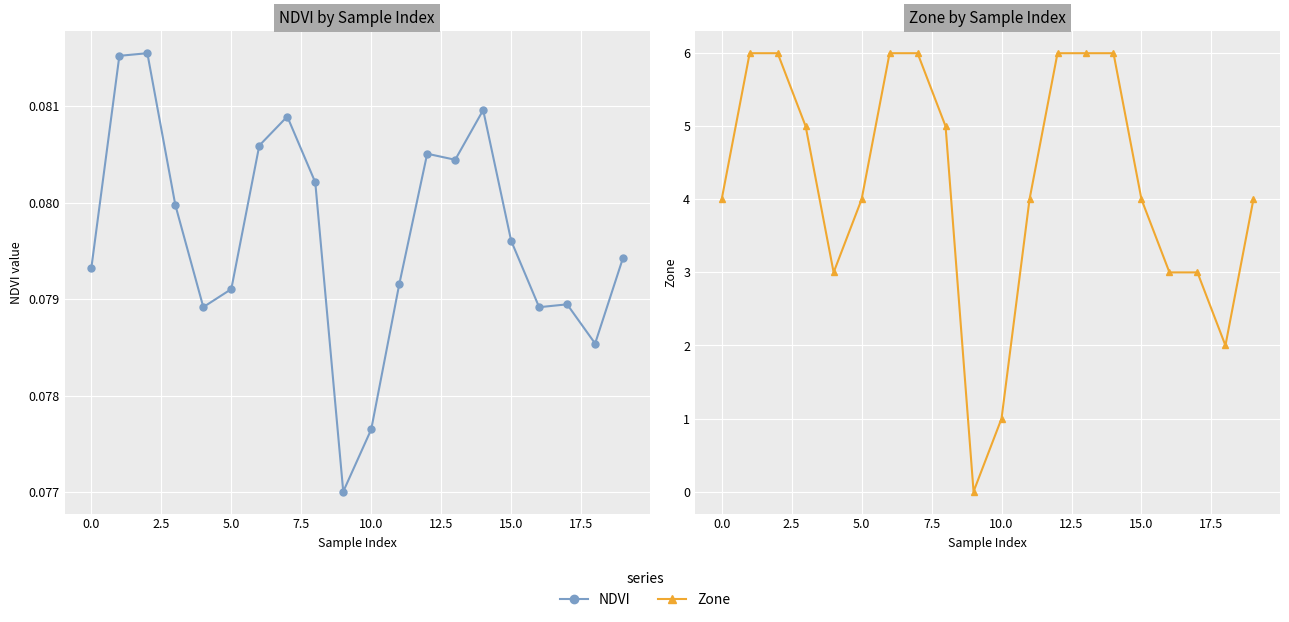

What is the average value of the NDVI series?

0.1